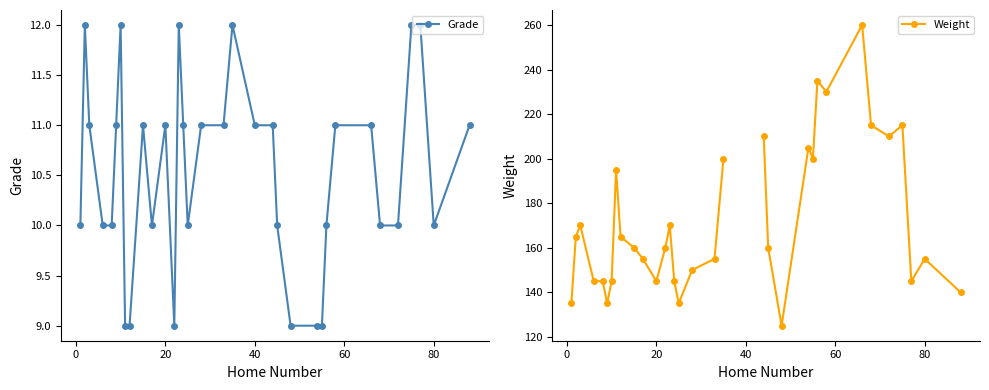

What is the highest value of the Grade series?

12